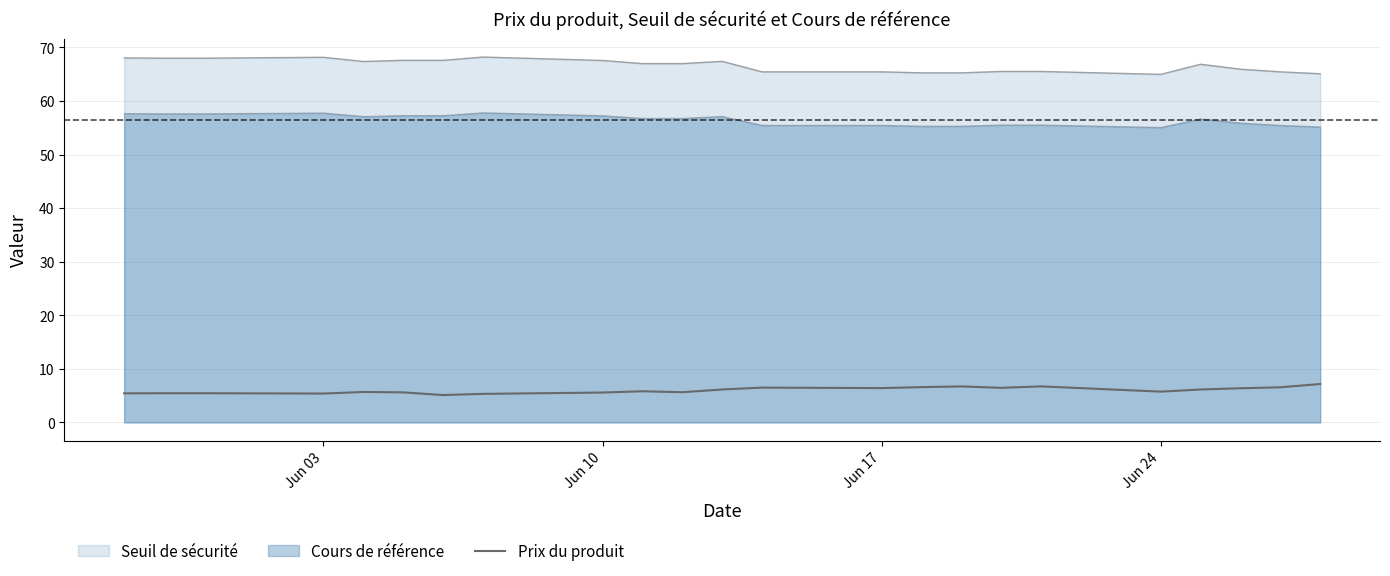

How many lines are shown in the chart?

3